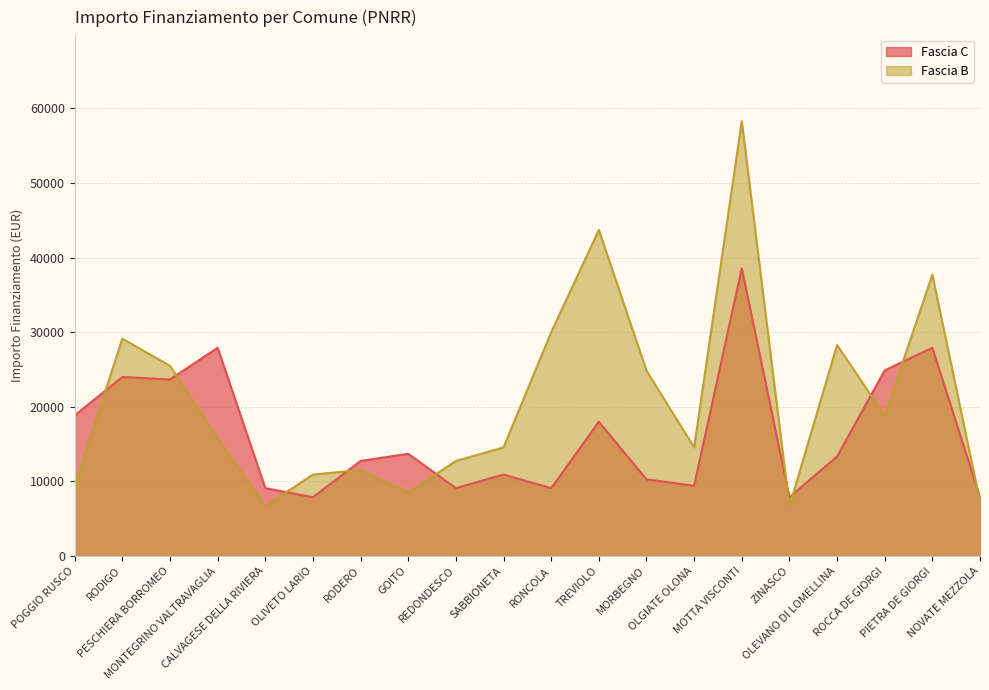

How many data points in Fascia B are less than 15782?

10